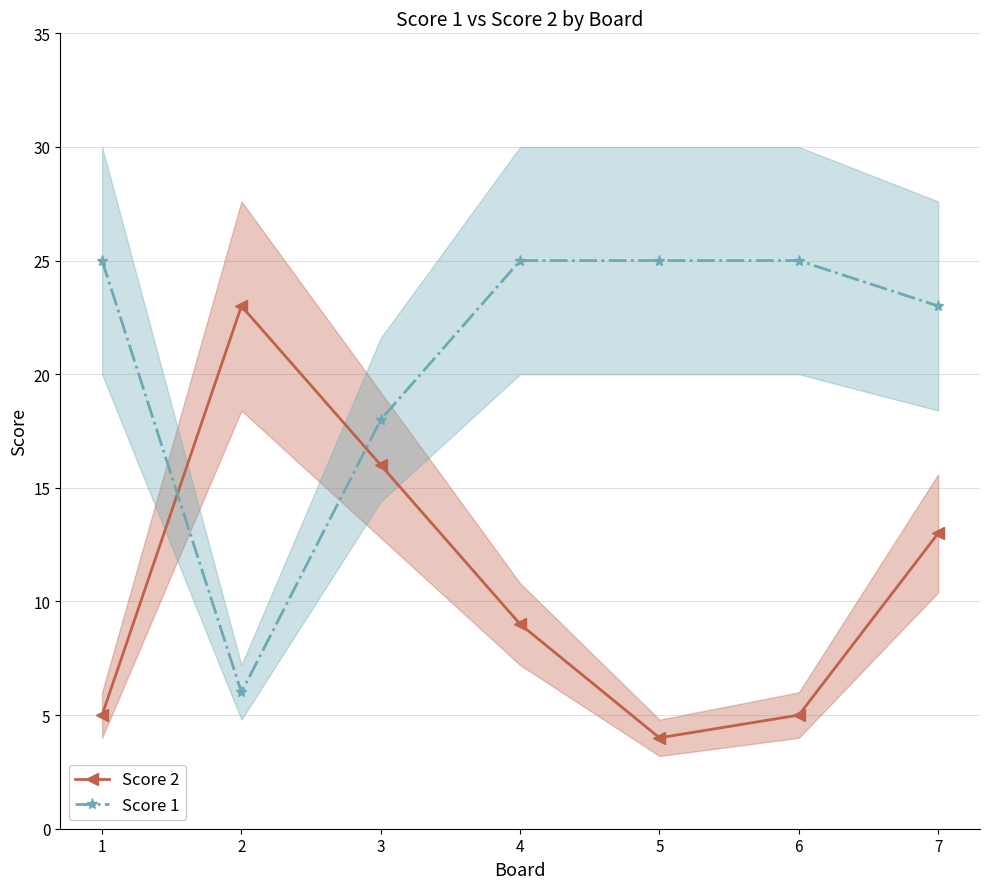

What is the sum of all Score 2 values?

75